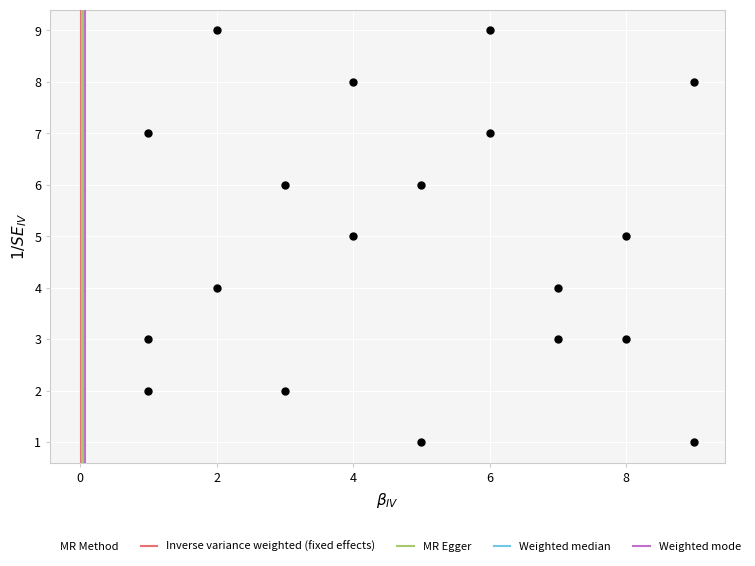

What is the range of X values (max minus min)?

8